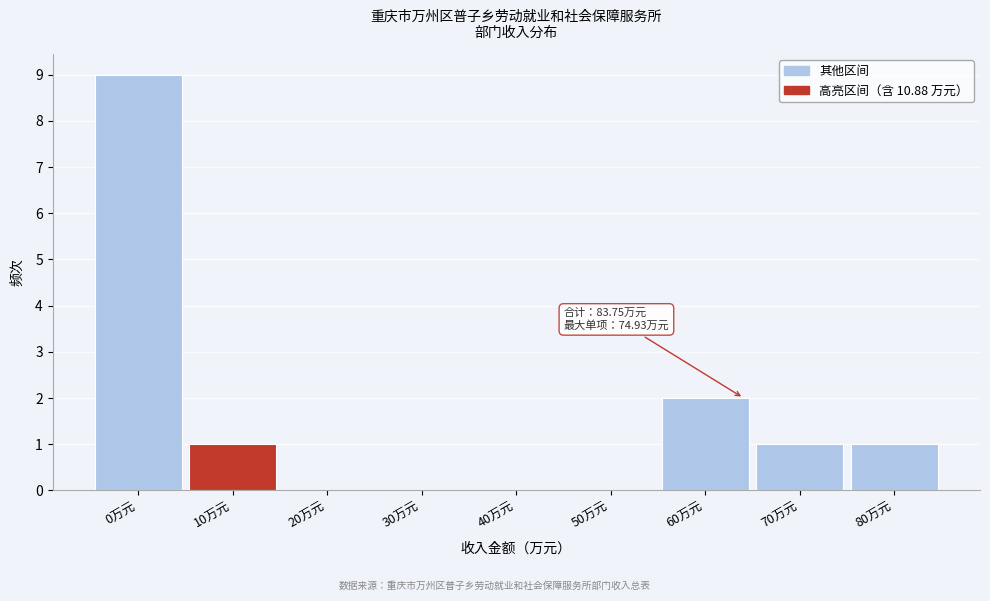

Reading left to right, extract all data points from this chart.

0万元=9	10万元=1	20万元=0	30万元=0	40万元=0	50万元=0	60万元=2	70万元=1	80万元=1